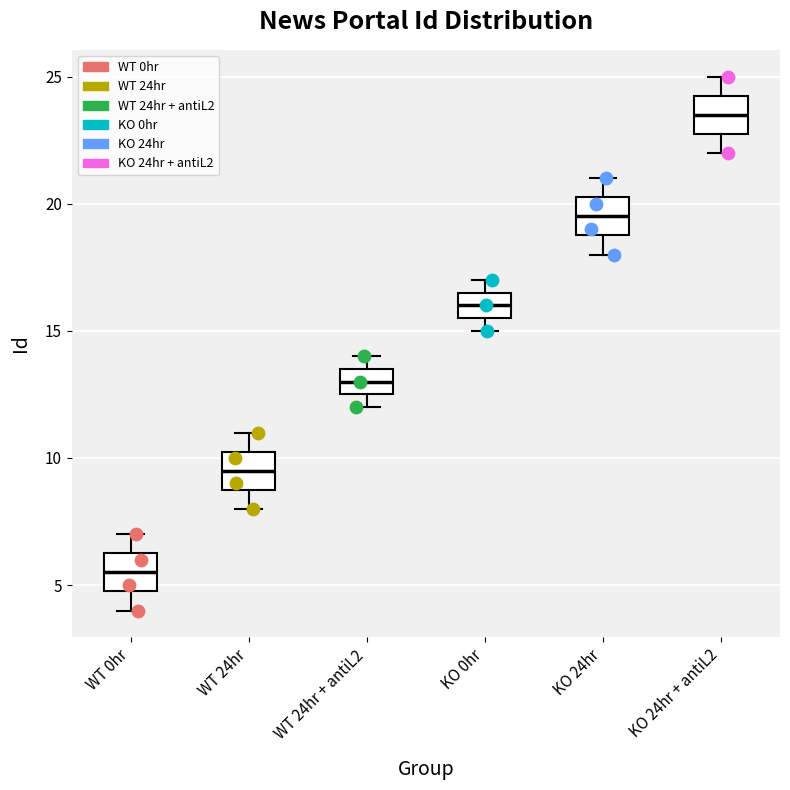

Reading left to right, transcribe this box plot: for each box, give where its median line is, the range the box spans, and where its two whiskers end, as read against the y-axis. The values are not printed on the chart, so give them approximately, as read against the axis.

WT 0hr: median 5.5, box 5.0 to 6.5, whiskers 4.0 to 7.0
WT 24hr: median 9.5, box 9.0 to 10.5, whiskers 8.0 to 11.0
WT 24hr + antiL2: median 13.0, box 12.5 to 13.5, whiskers 12.0 to 14.0
KO 0hr: median 16.0, box 15.5 to 16.5, whiskers 15.0 to 17.0
KO 24hr: median 19.5, box 19.0 to 20.5, whiskers 18.0 to 21.0
KO 24hr + antiL2: median 23.5, box 23.0 to 24.5, whiskers 22.0 to 25.0